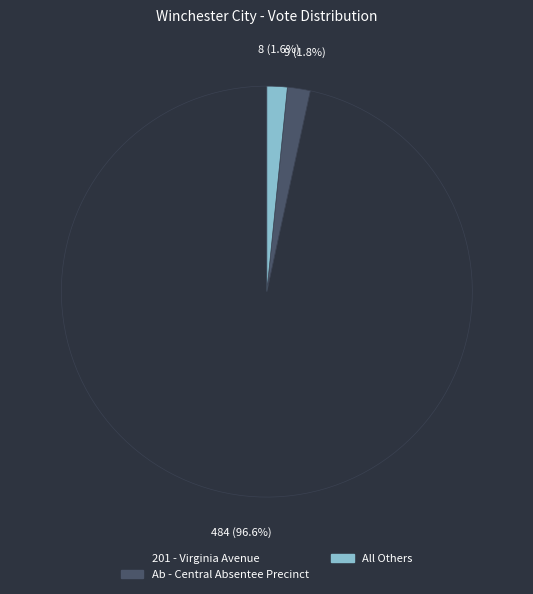

How many slices are in this pie chart?

3